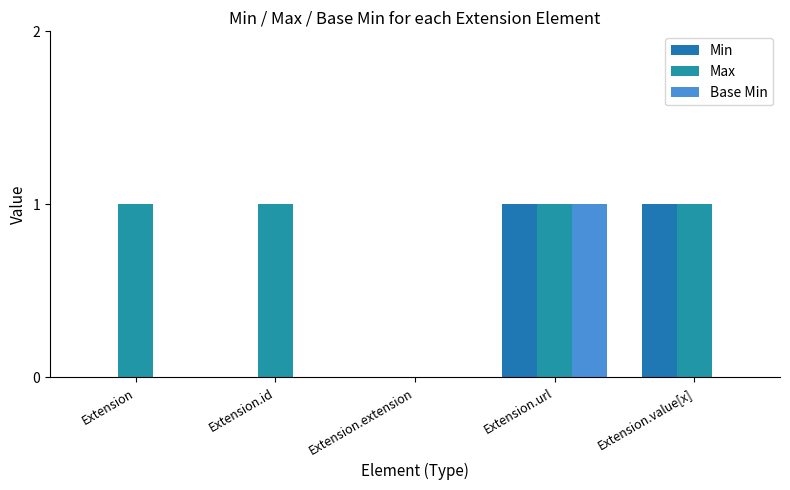

List the series in order of their peak value, lowest first.

Min, Max, Base Min